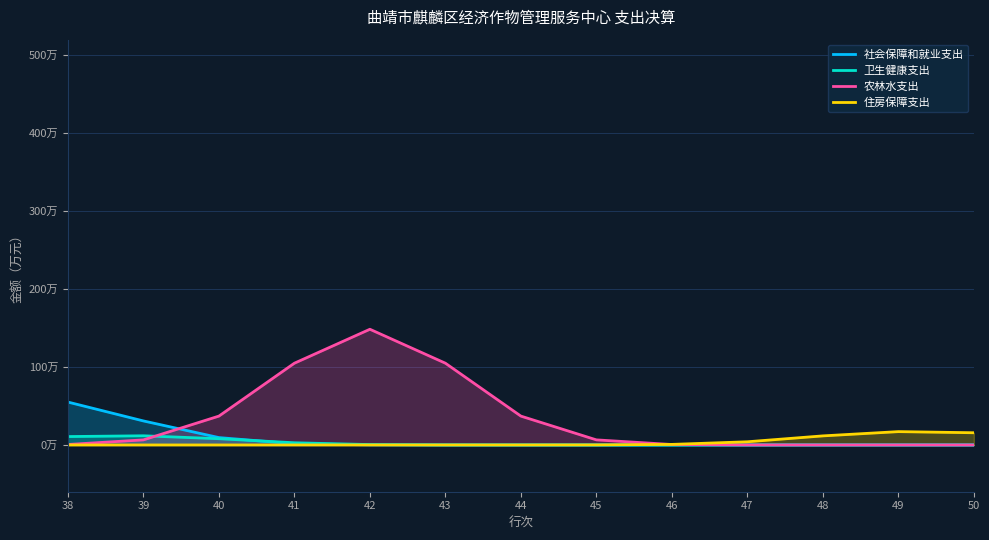

Which series changed the most between 40 and 46?

农林水支出